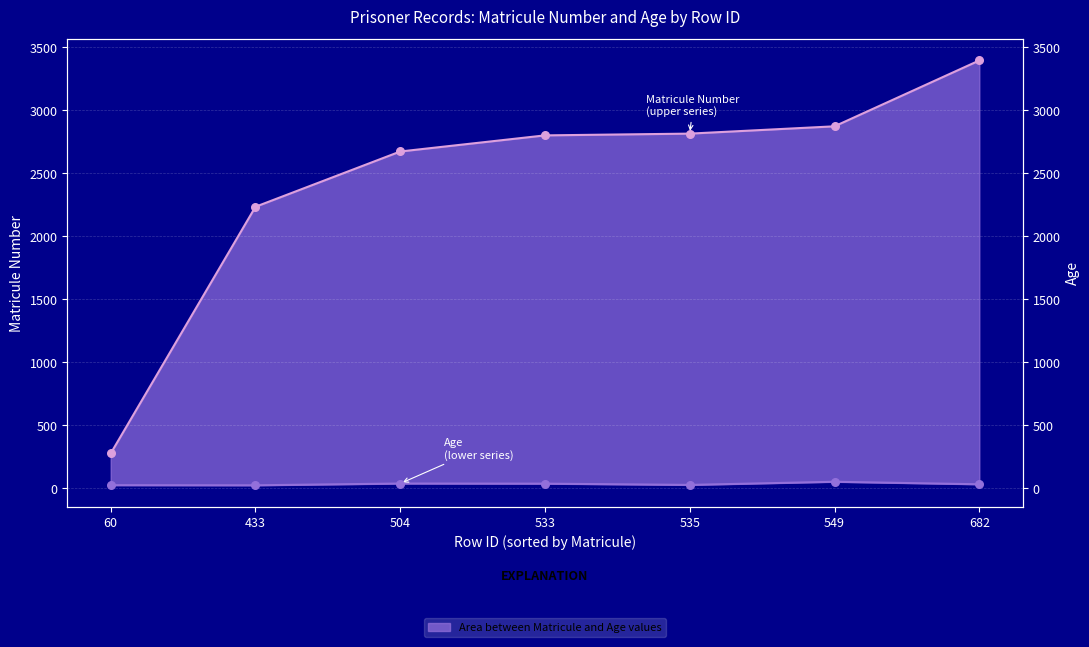

At how many categories does at least one series exceed 3051?

1